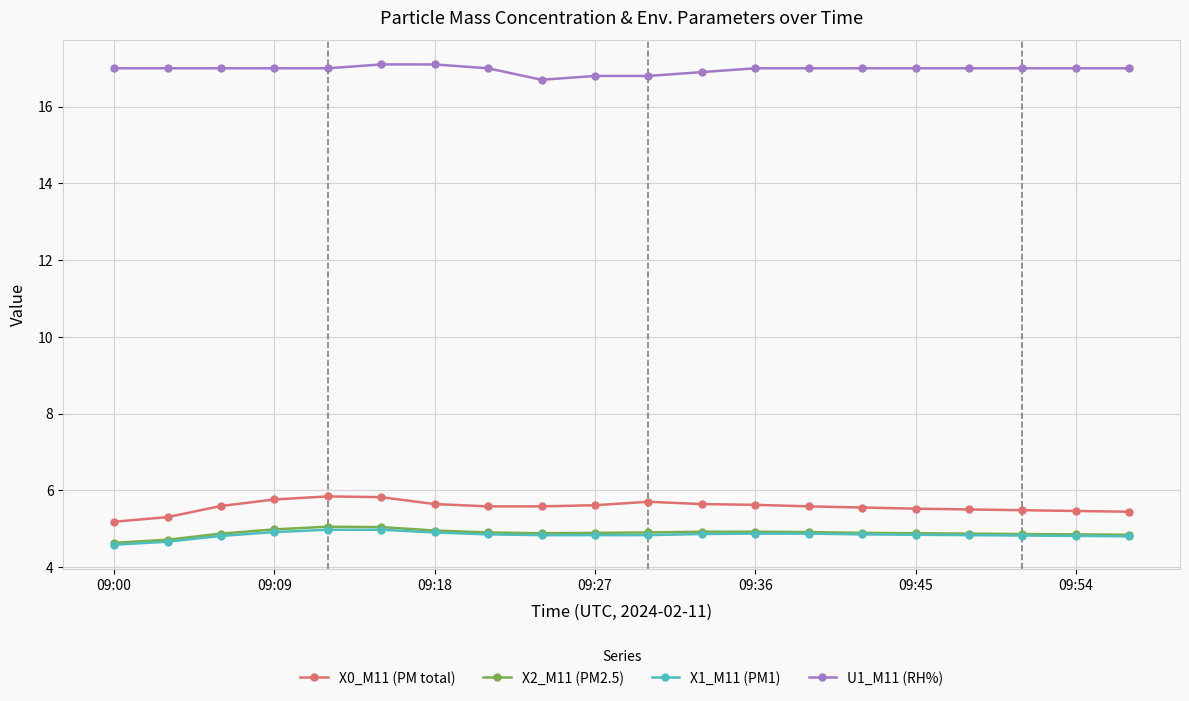

What is the value of the X0_M11 (PM total) point at the 11th from the left?

5.7